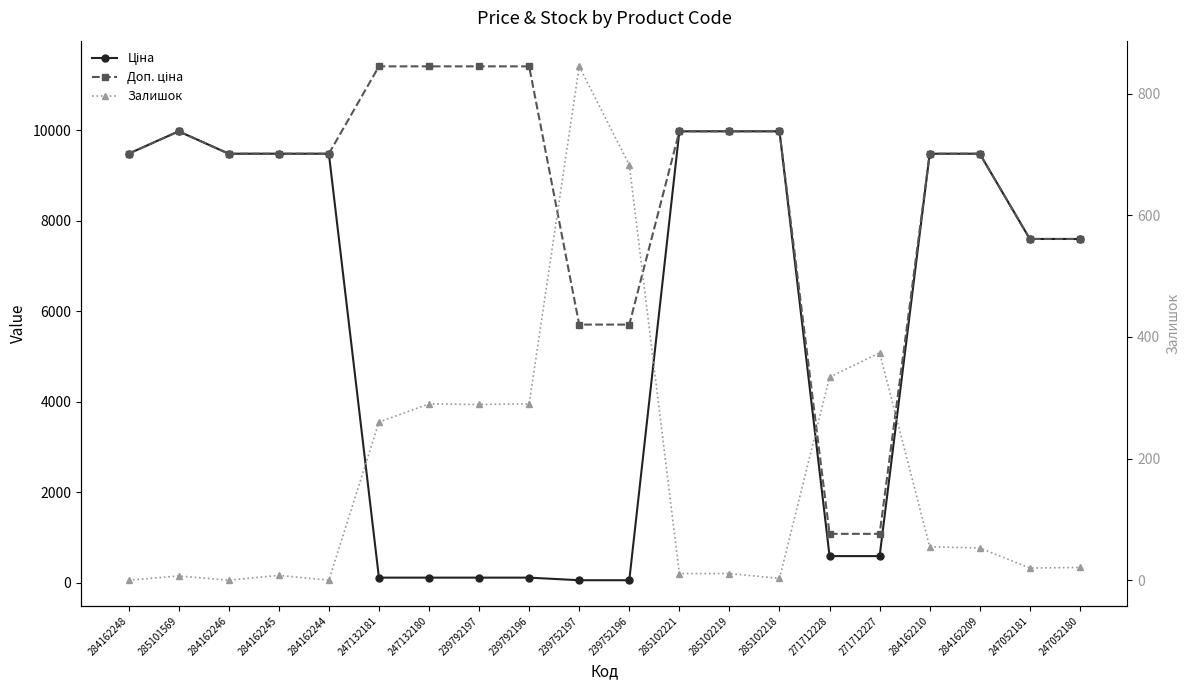

How many interior local peaks does the Доп. ціна series have?

1